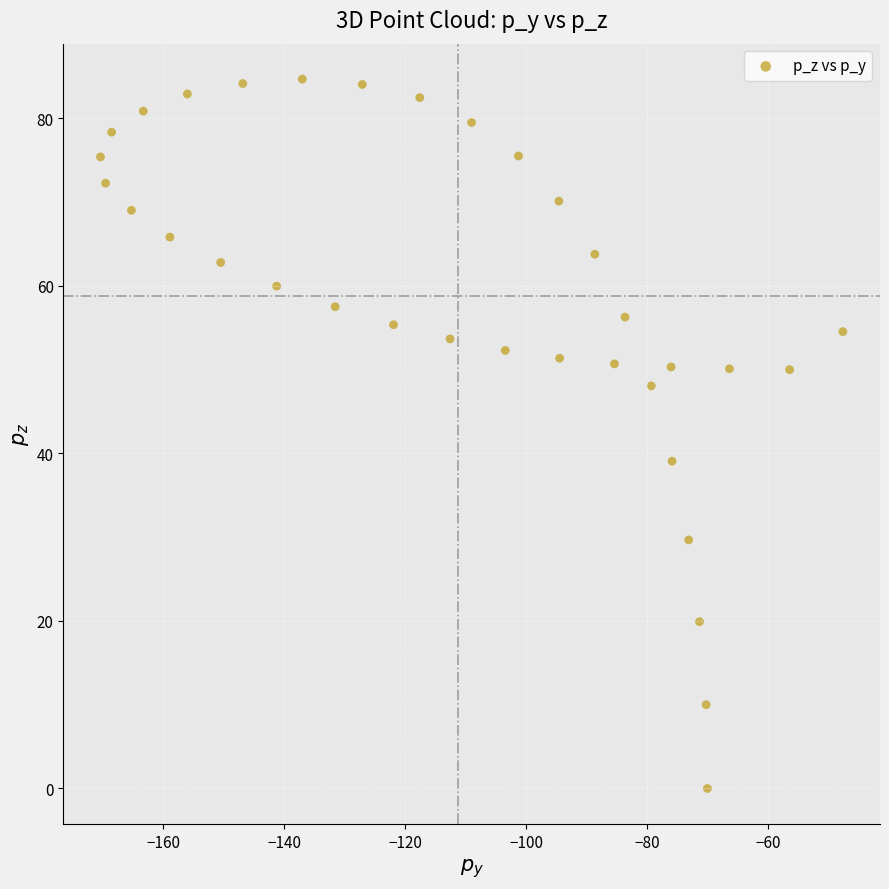

What is the range of X values (max minus min)?

122.8